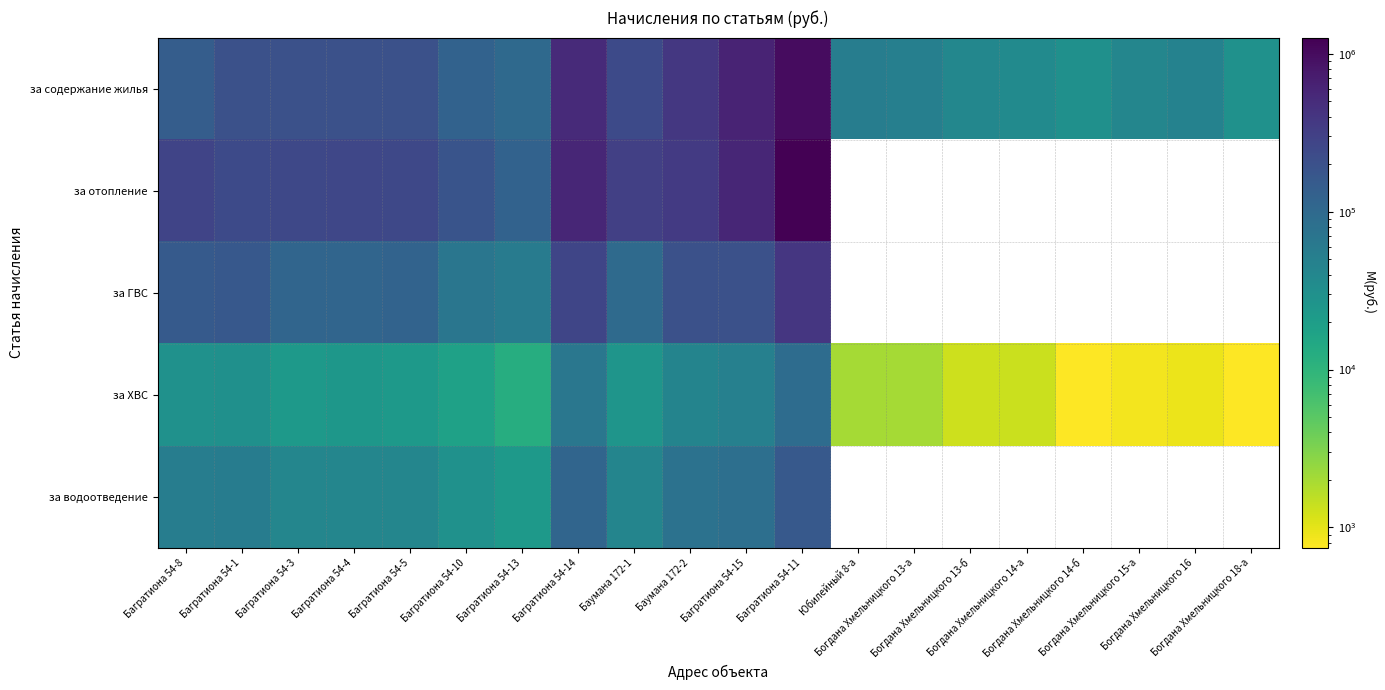

Where does the за ХВС series first go above 23199?

Багратиона 54-8